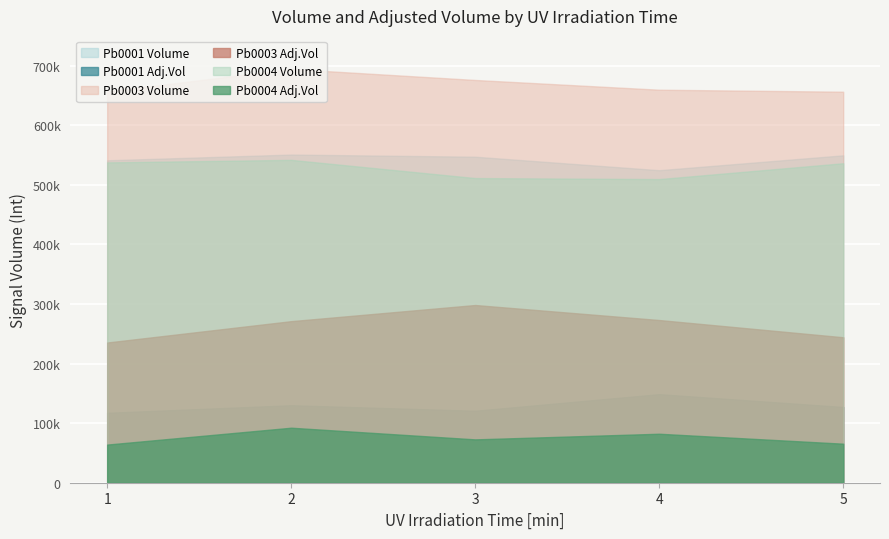

At which category does the chart reach its peak across all series?

2